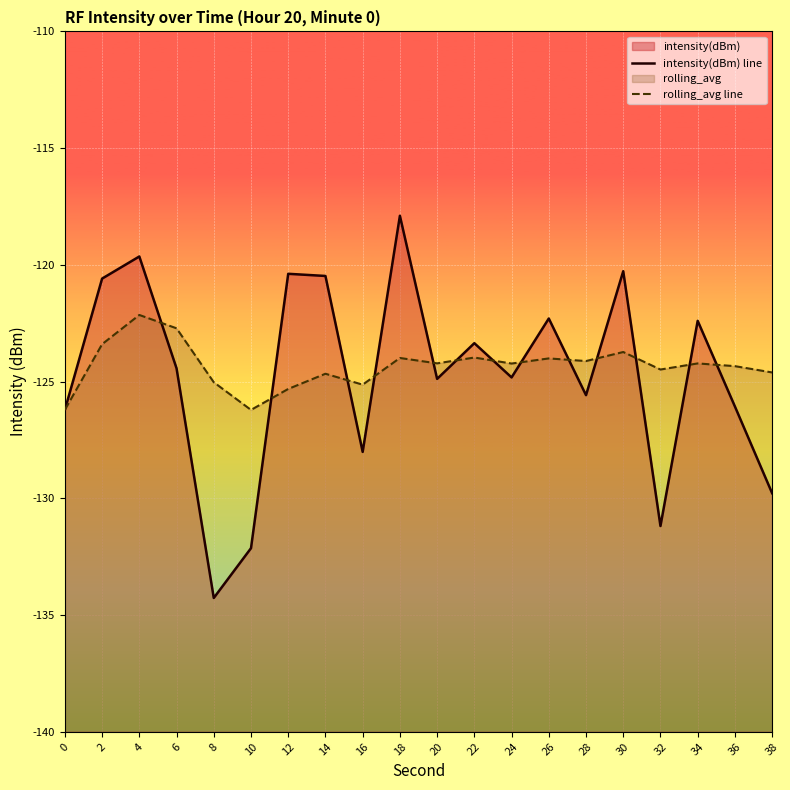

How many lines are shown in the chart?

2